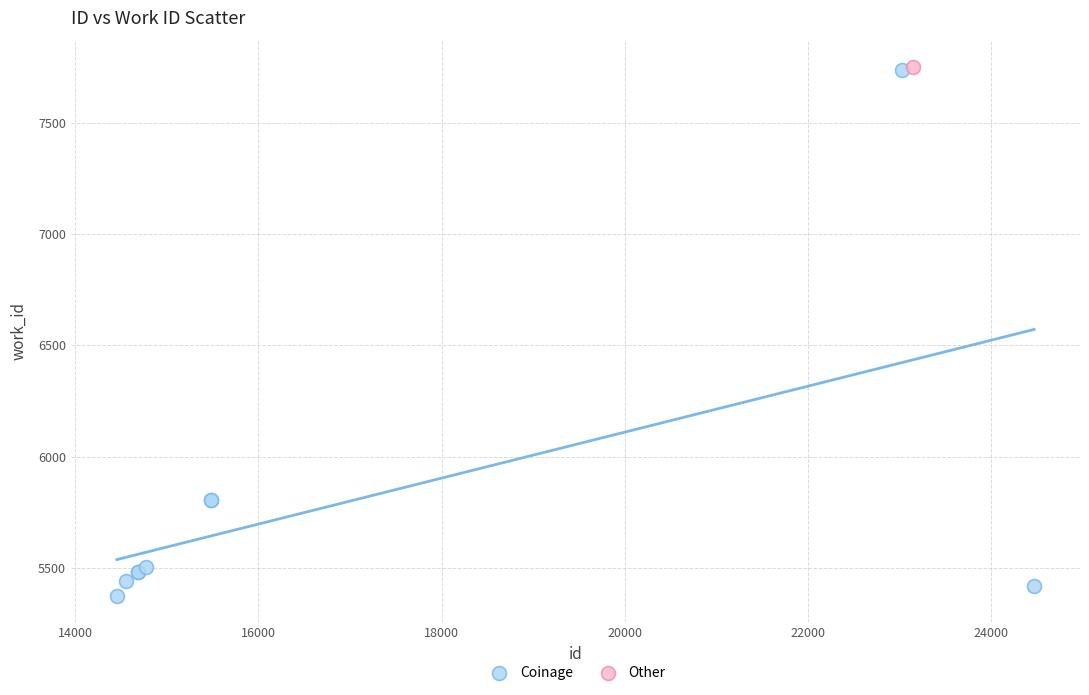

What are all the series names shown in the legend?

Coinage, Other